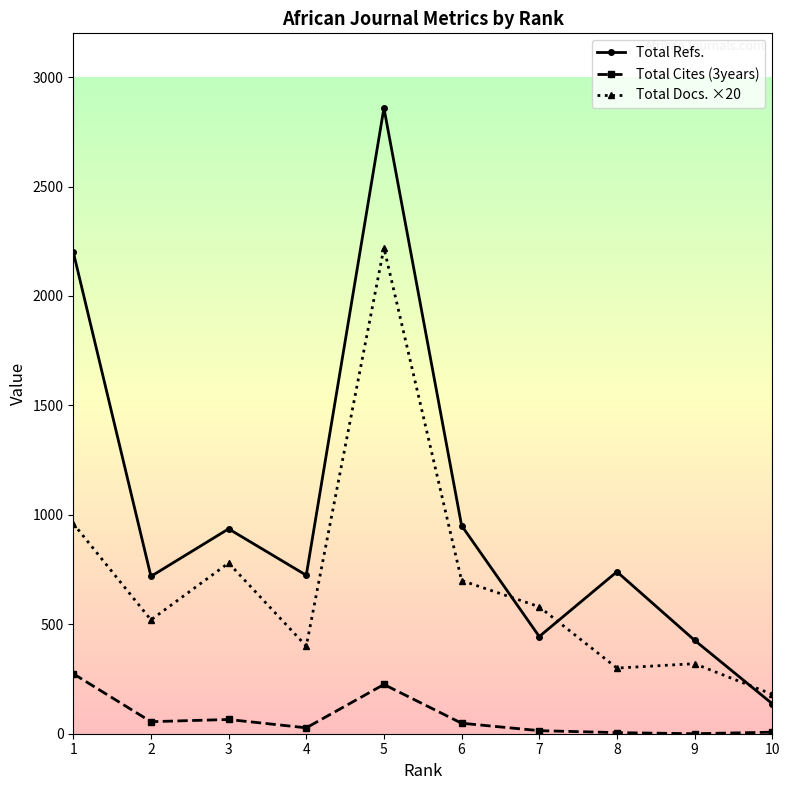

How many series are shown in this chart?

3